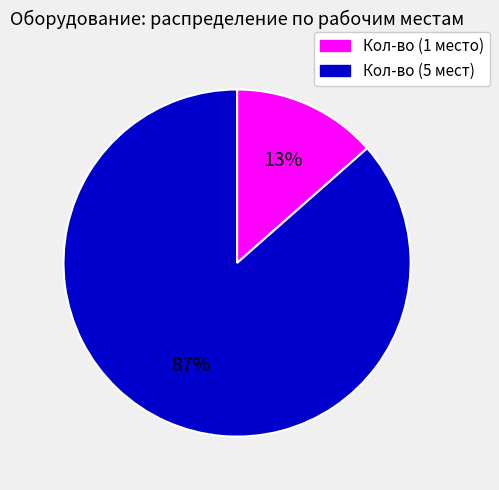

Is there any slice that represents more than half of the pie?

Yes